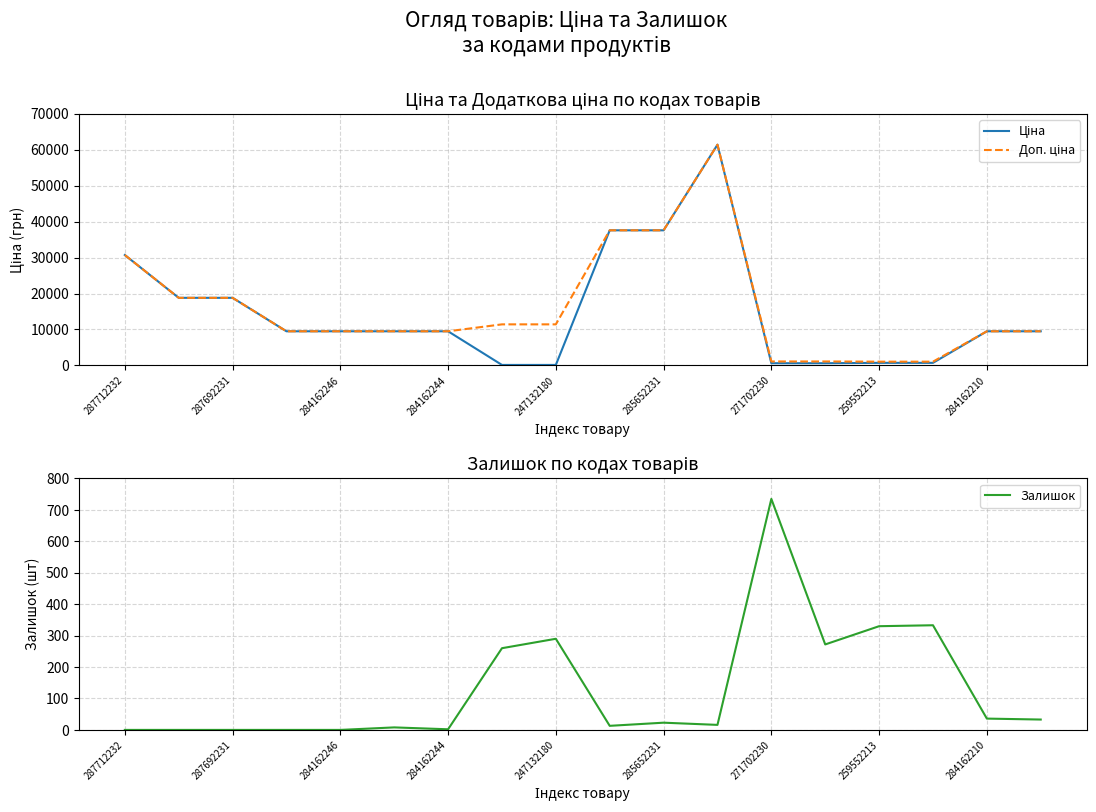

Reading right to left, list all the values displayed in this chart.

Ціна: 9480.1	9480.1	693.7	693.7	589.9	589.9	61434.3	37593.6	37593.6	114.1	114.1	9480.1	9480.1	9480.1	9480.1	18796.8	18796.8	30717.1
Доп. ціна: 9480.1	9480.1	1024.6	1024.6	1081.7	1081.7	61434.3	37593.6	37593.6	11410.0	11410.0	9480.1	9480.1	9480.1	9480.1	18796.8	18796.8	30717.1
Залишок: 33.0	36.0	333.0	330.0	272.0	735.0	16.0	23.0	13.0	290.0	260.0	2.0	8.0	0.0	0.0	0.0	0.0	0.0